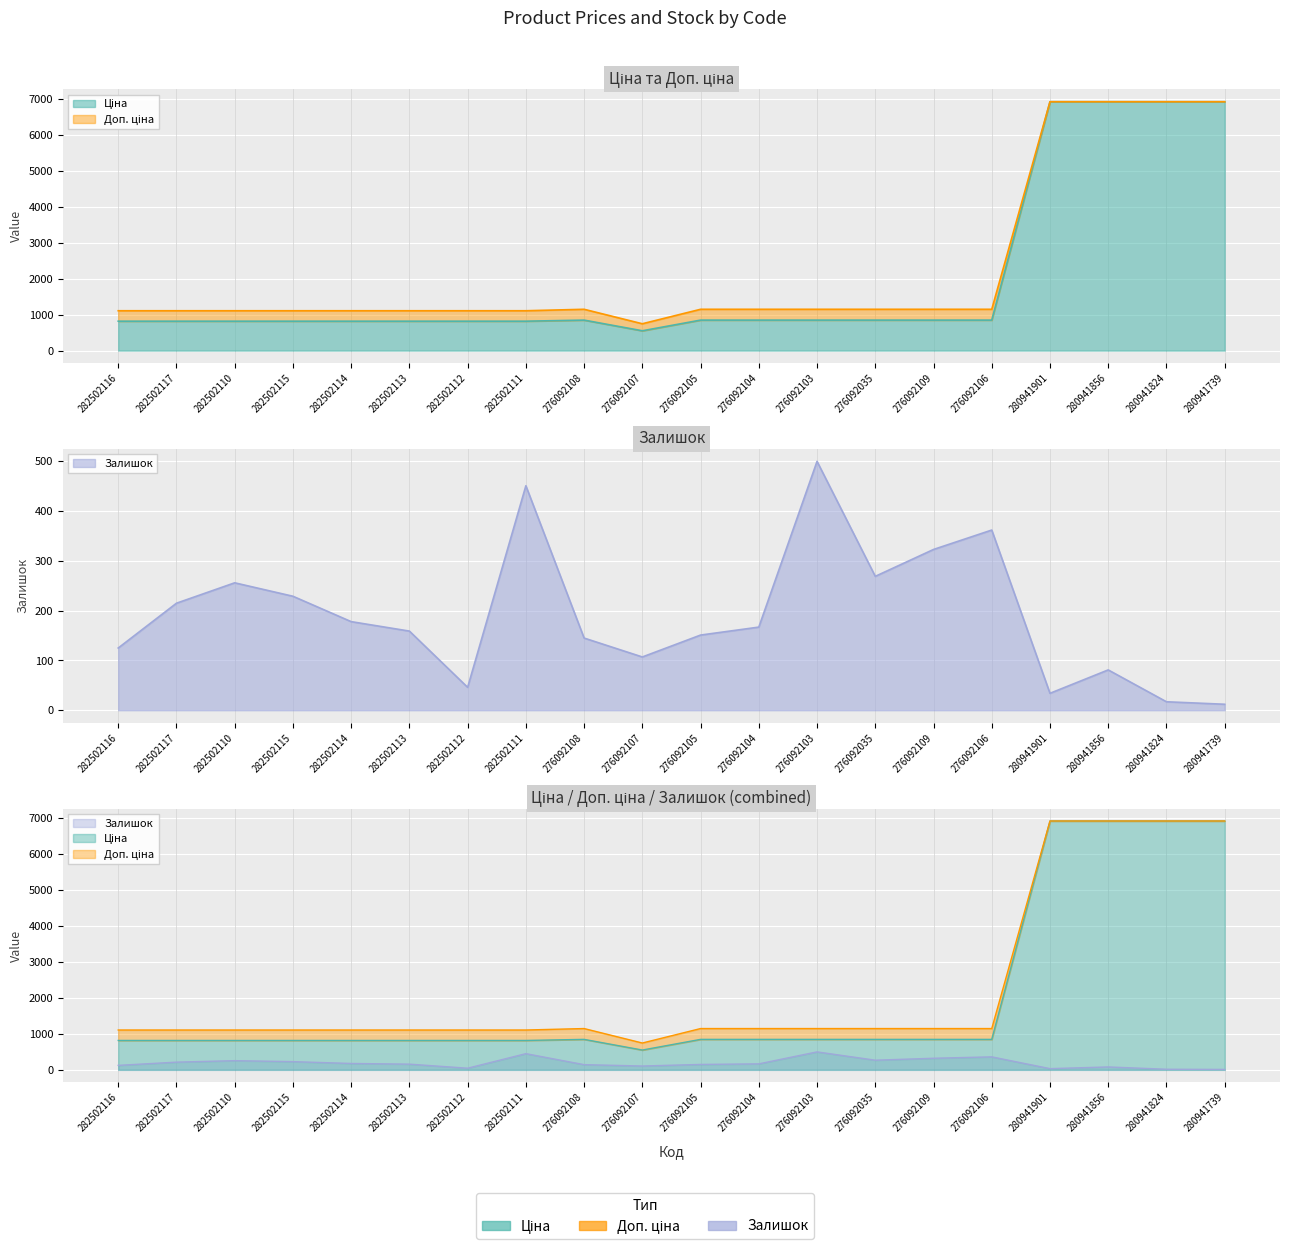

True or false: Ціна and Доп. ціна cross at least once.

False